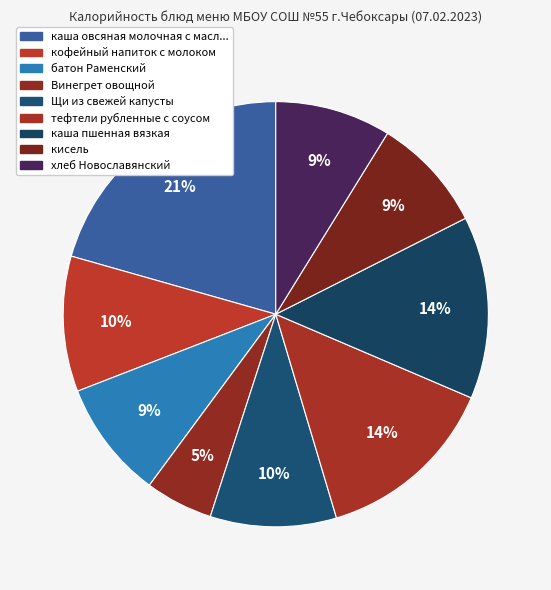

Count the number of slices in the pie.

9